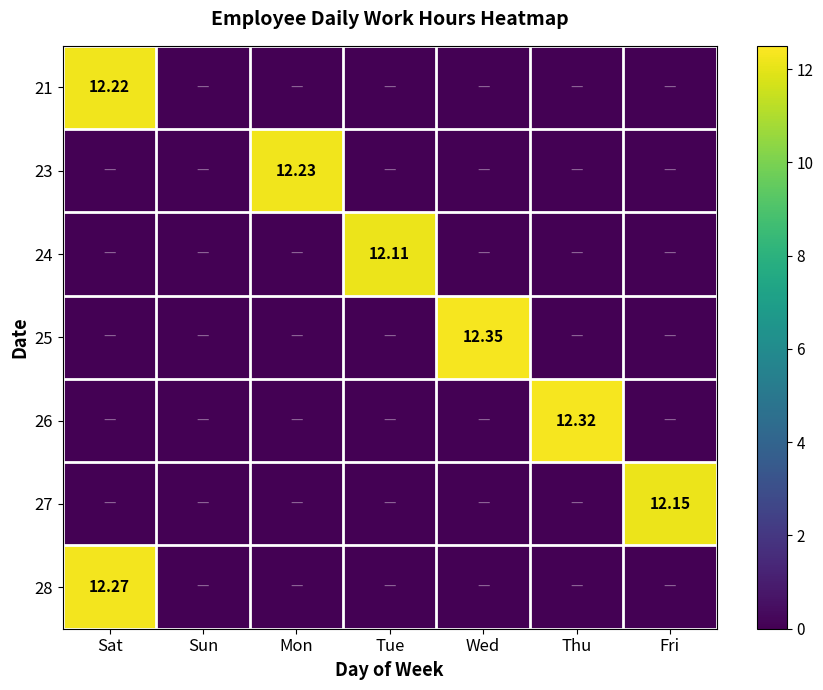

Between Mon and Thu, which series saw the biggest shift?

26